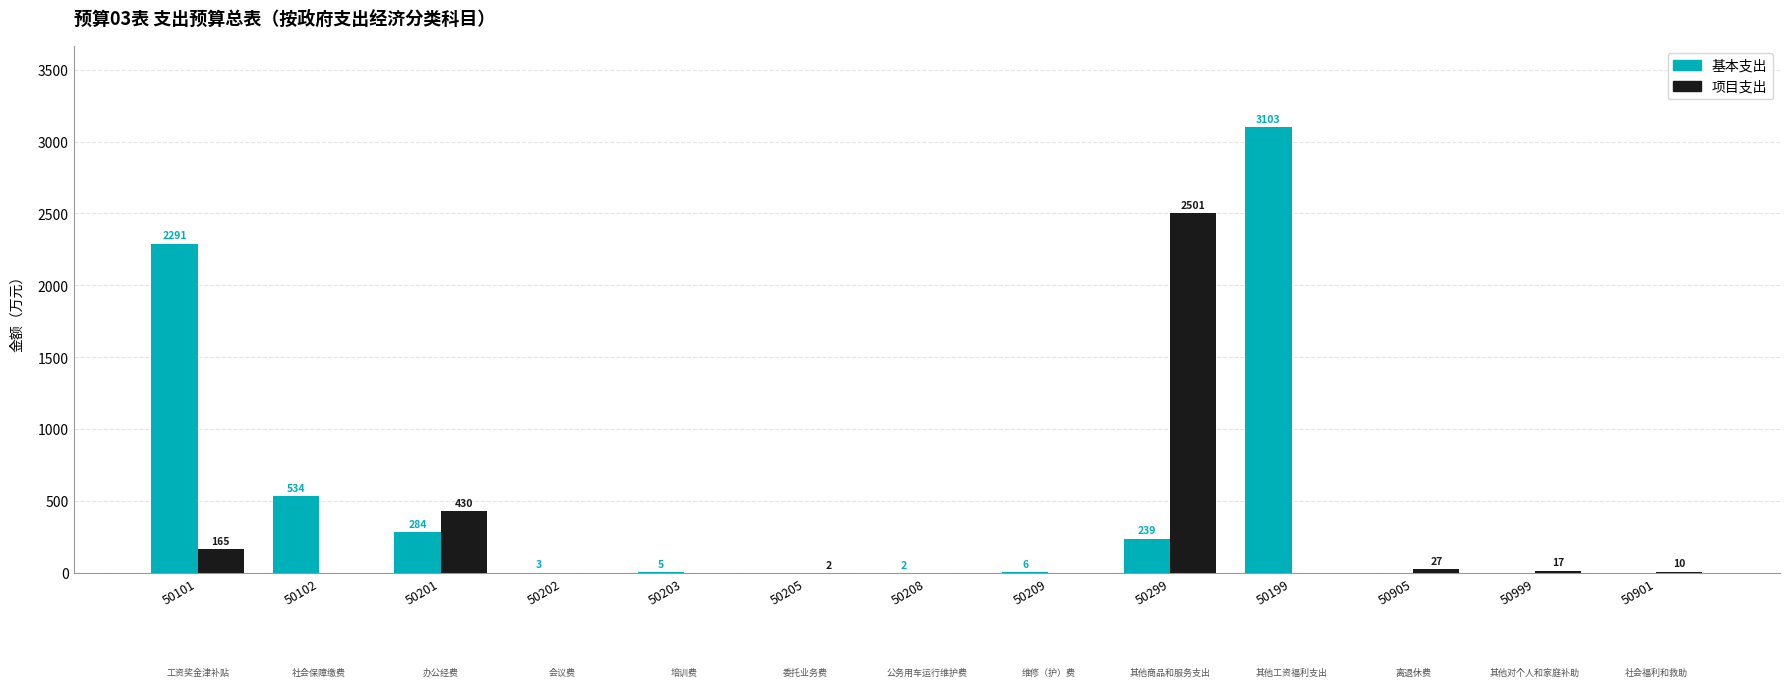

At which category is the sum across all series the highest?

50199